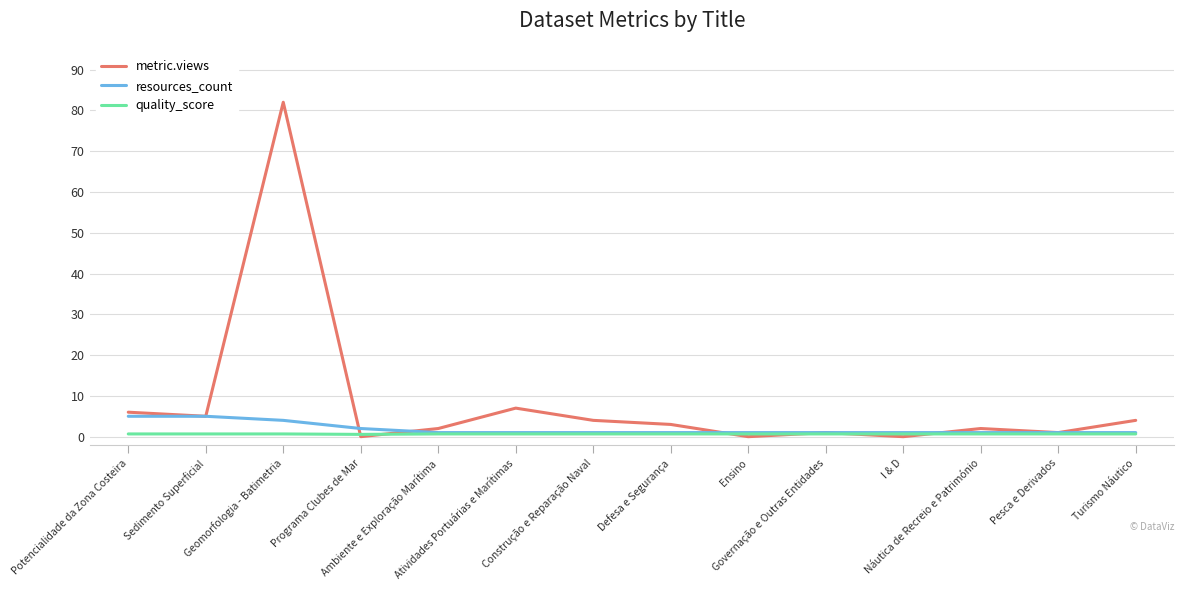

Is this an area chart (filled region under the line)?

No